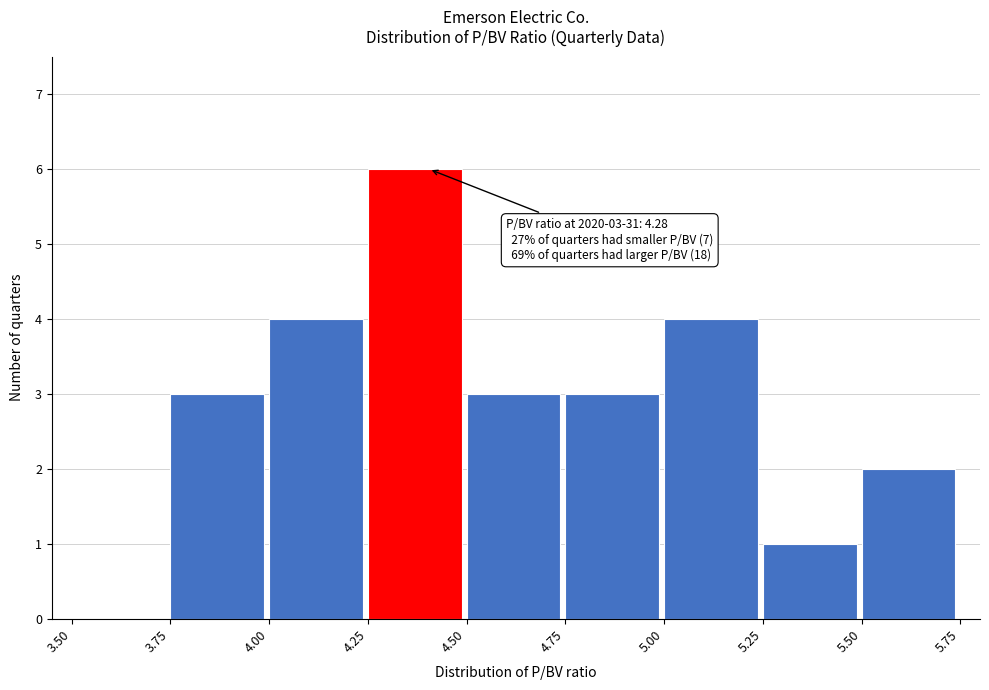

Which range on the x-axis has the tallest bar?

4.25 to 4.50